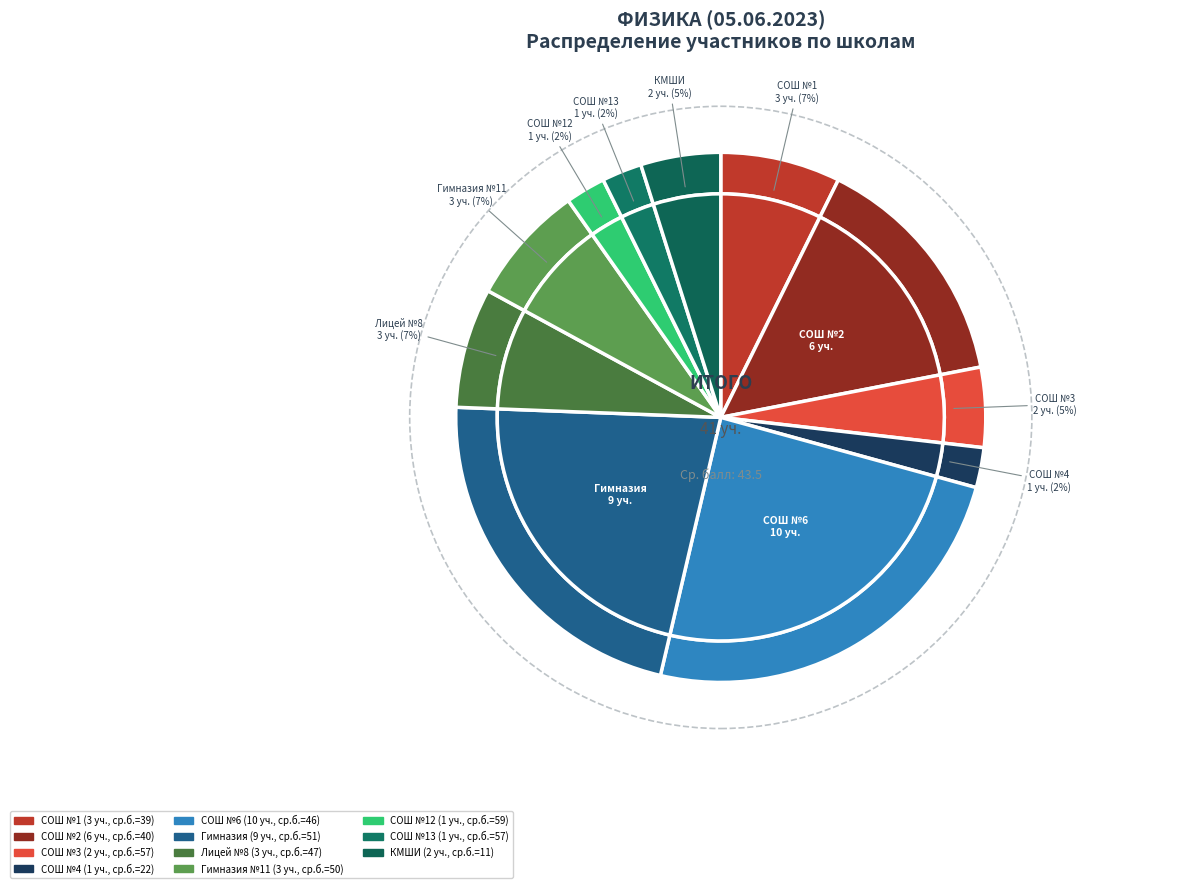

Combined, what portion of the pie is МБОУ "Каспийский лицей №8" and МБОУ "КМШИ"?

12.2%